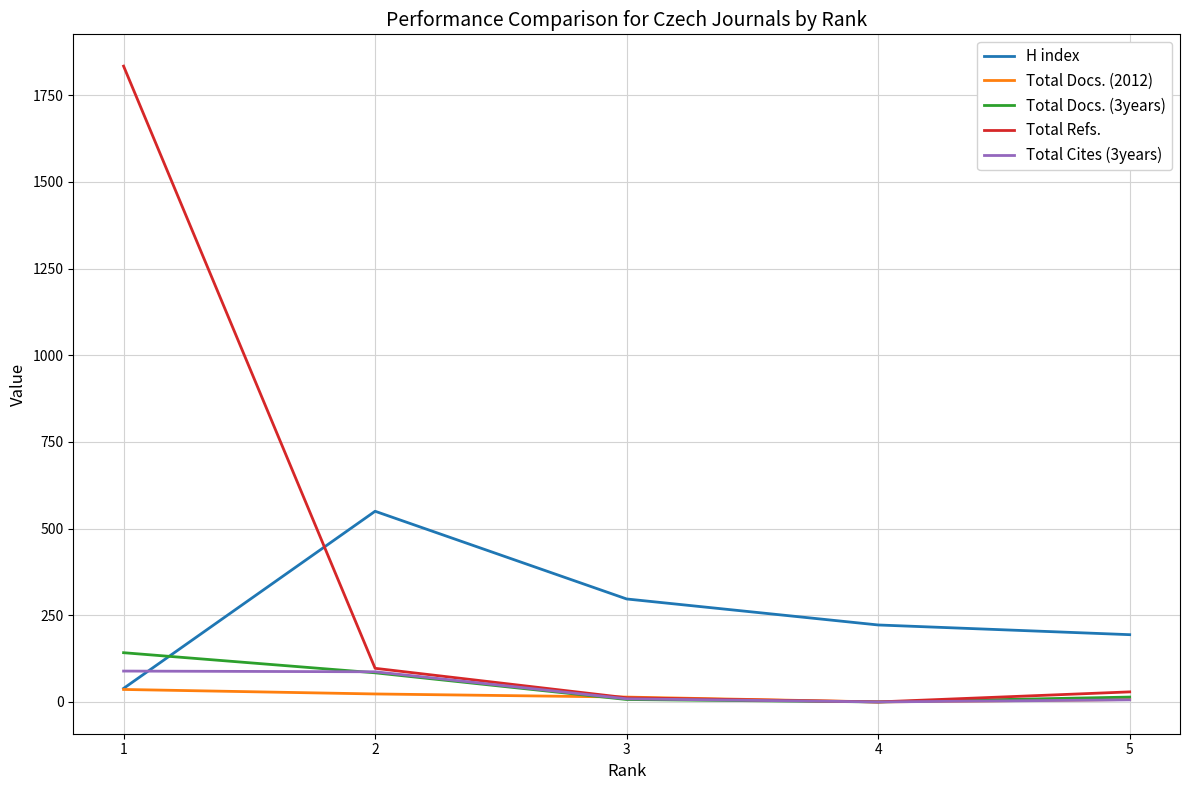

What is the difference between the second highest and minimum values in the Total Cites (3years) series?

87